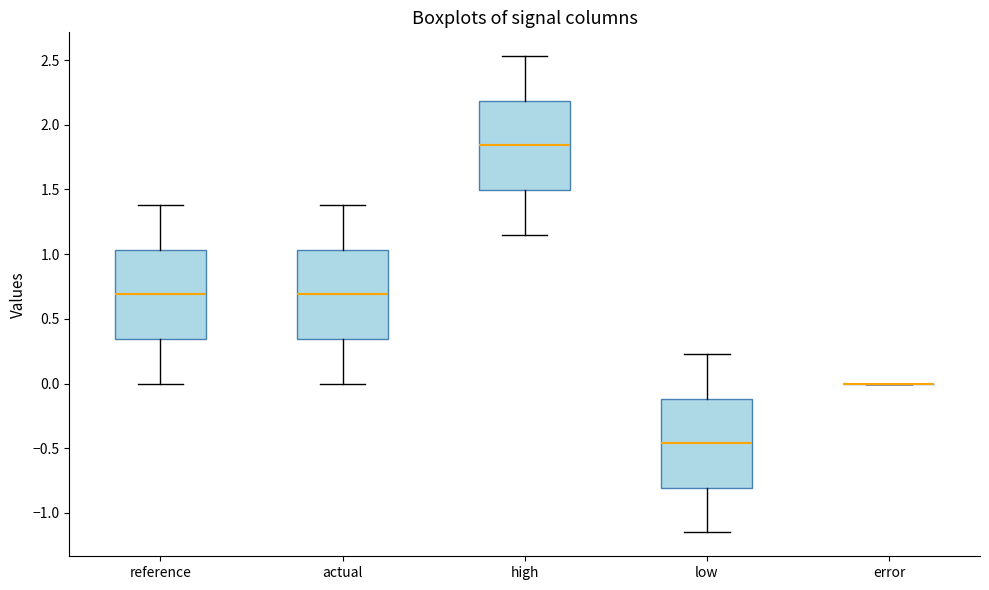

Reading left to right, read every box against the y-axis: the position of its median line, the range the box covers, and the ends of its whiskers. The values are not printed on the chart, so give them approximately, as read against the axis.

reference: median 0.70, box 0.35 to 1.05, whiskers 0.00 to 1.40
actual: median 0.70, box 0.35 to 1.05, whiskers 0.00 to 1.40
high: median 1.85, box 1.50 to 2.20, whiskers 1.15 to 2.55
low: median -0.45, box -0.80 to -0.10, whiskers -1.15 to 0.25
error: box collapsed to a line at 0.00, whiskers 0.00 to 0.00